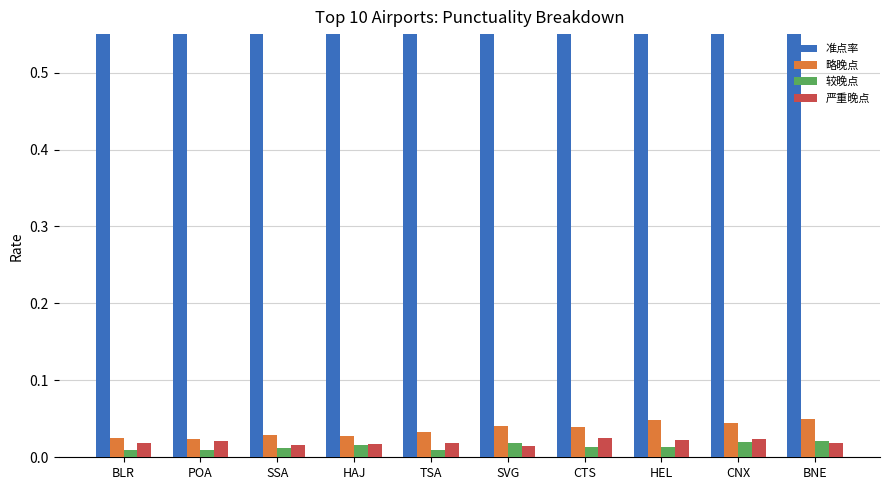

At which label does 准点率 reach its peak?

BLR